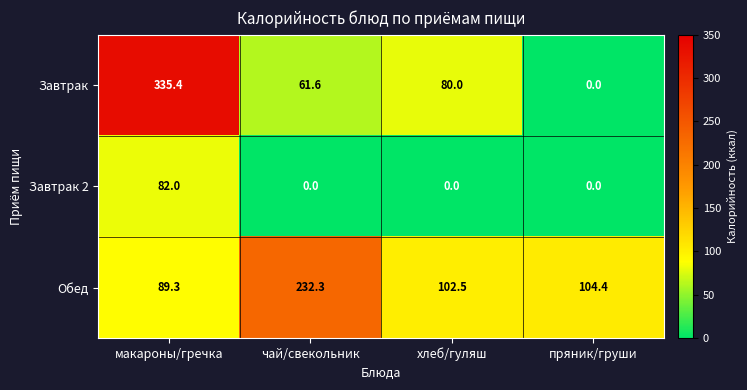

Which series changed the most between чай/свекольник and пряник/груши?

Обед